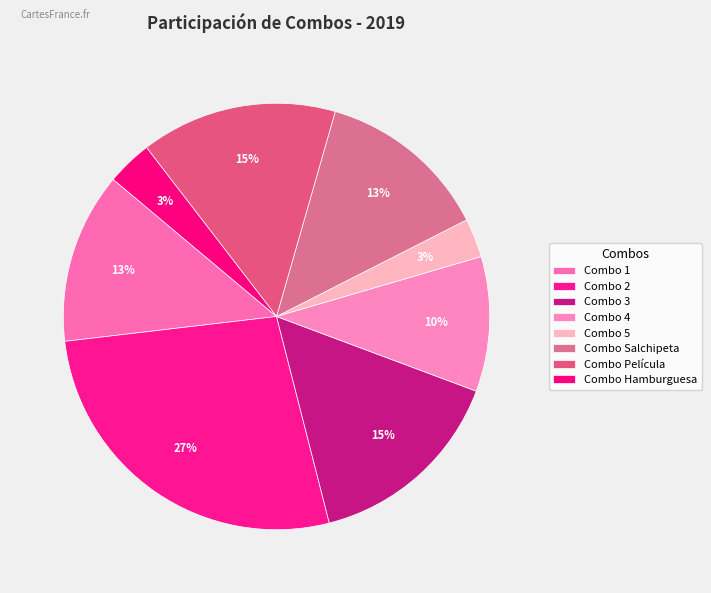

Is there any slice that represents more than half of the pie?

No